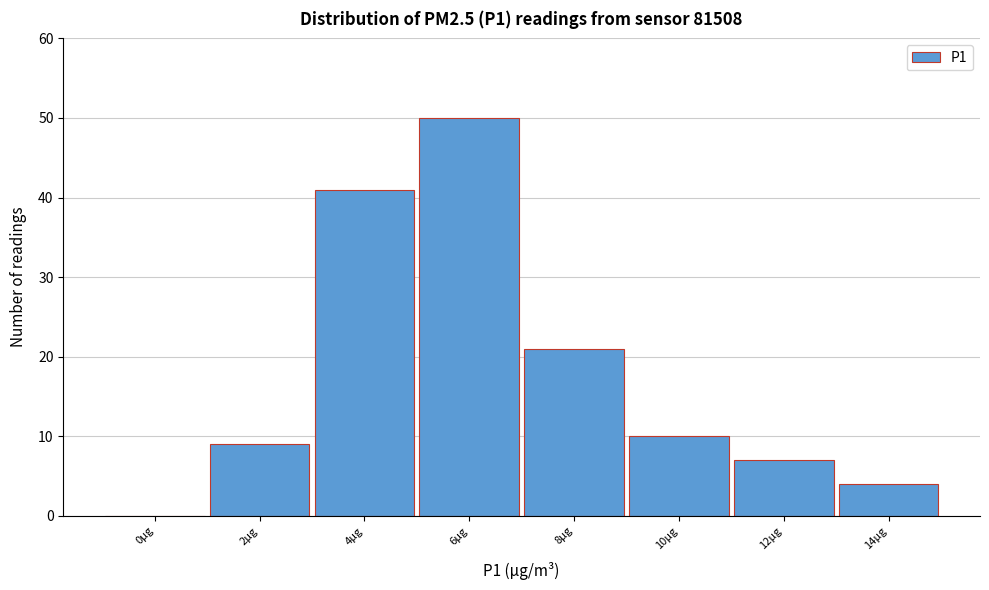

Reading left to right, transcribe all the data shown in this chart.

0µg=0	2µg=9	4µg=41	6µg=50	8µg=21	10µg=10	12µg=7	14µg=4